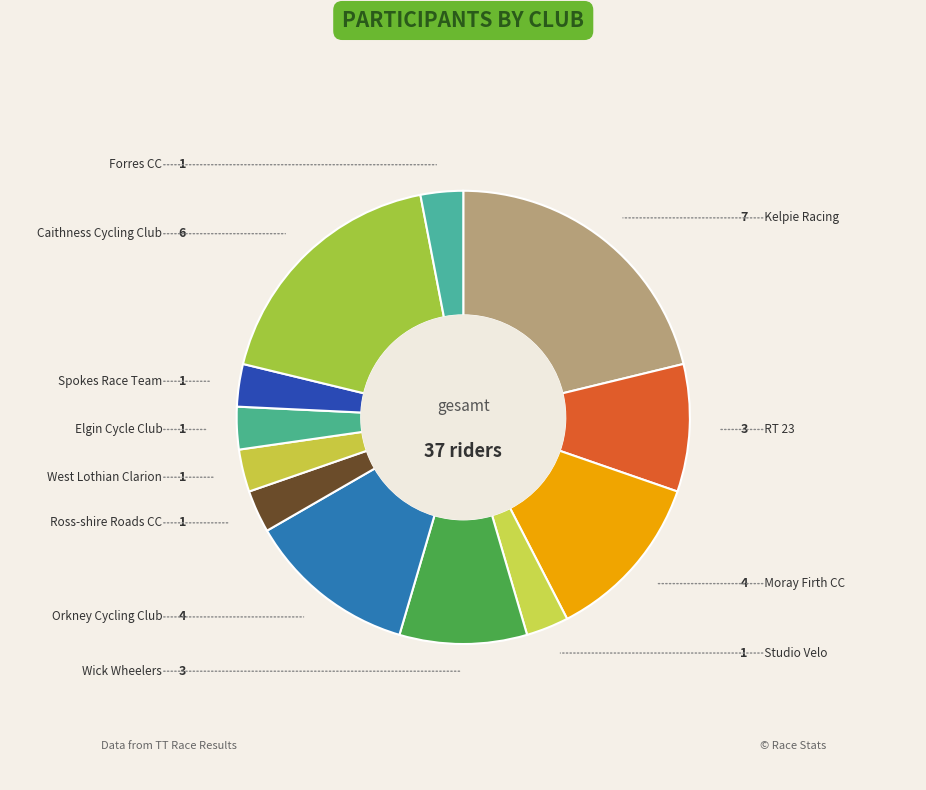

Approximately how many times larger is the value at Orkney Cycling Club compared to Moray Firth CC?

1.0